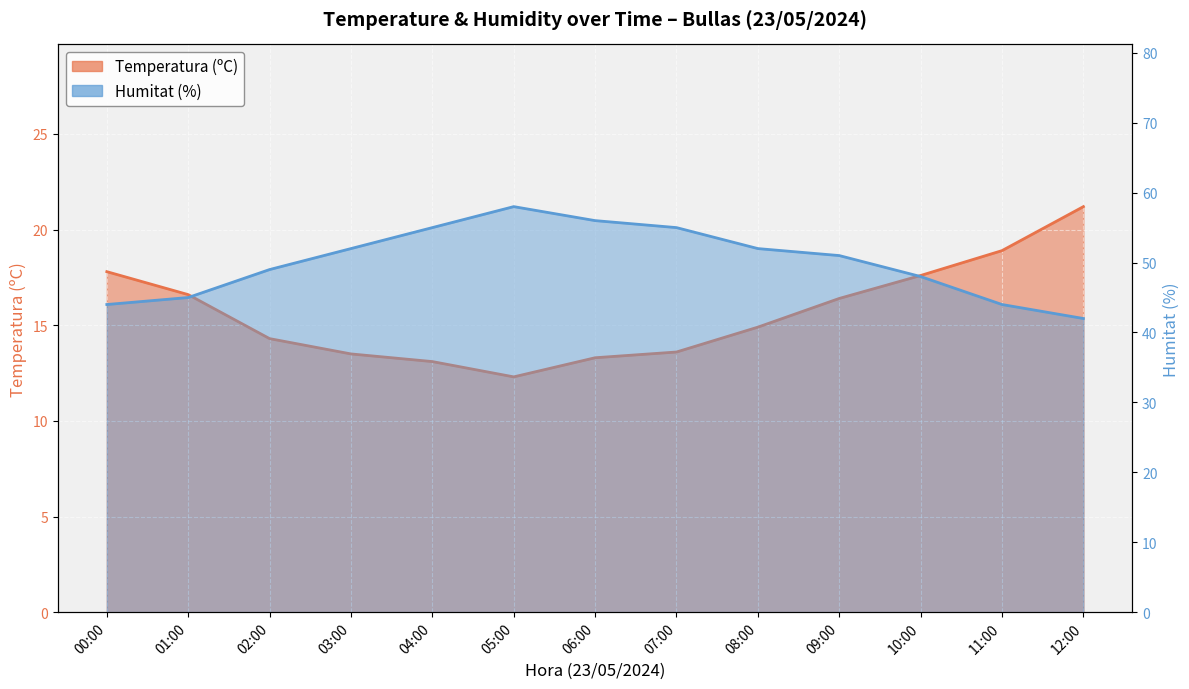

At 11:00, list the series in order from smallest to largest.

Temperatura (ºC), Humitat (%)